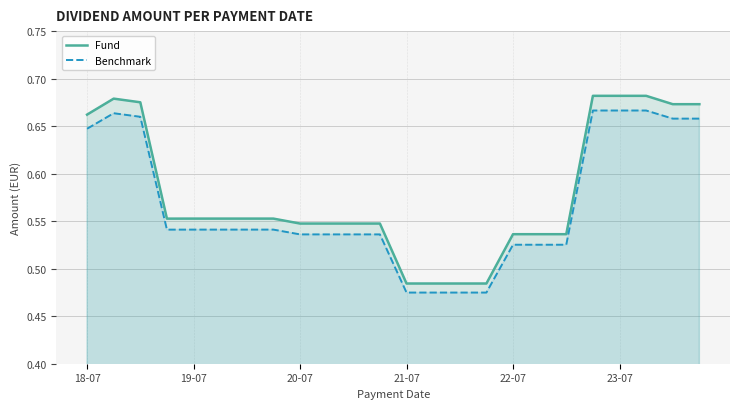

In Fund, how many points are lower than both neighbors (excluding endpoints)?

1